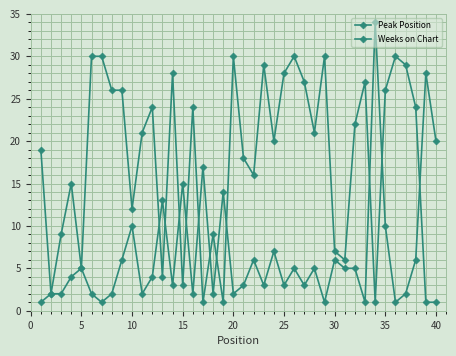

How many lines are shown in the chart?

2